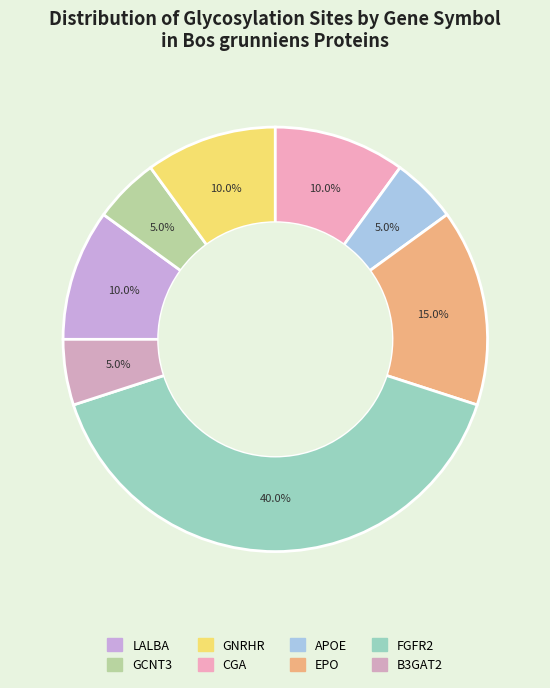

Is it true that CGA is 20% of the pie?

False